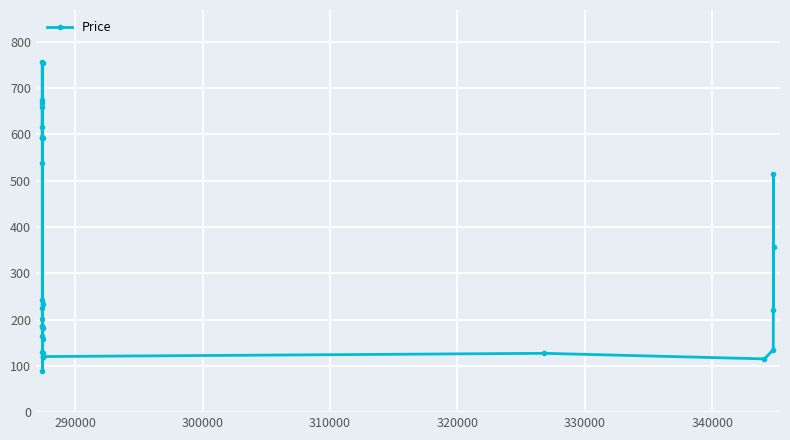

True or false: there are more than 0 points higher than both neighbors.

True